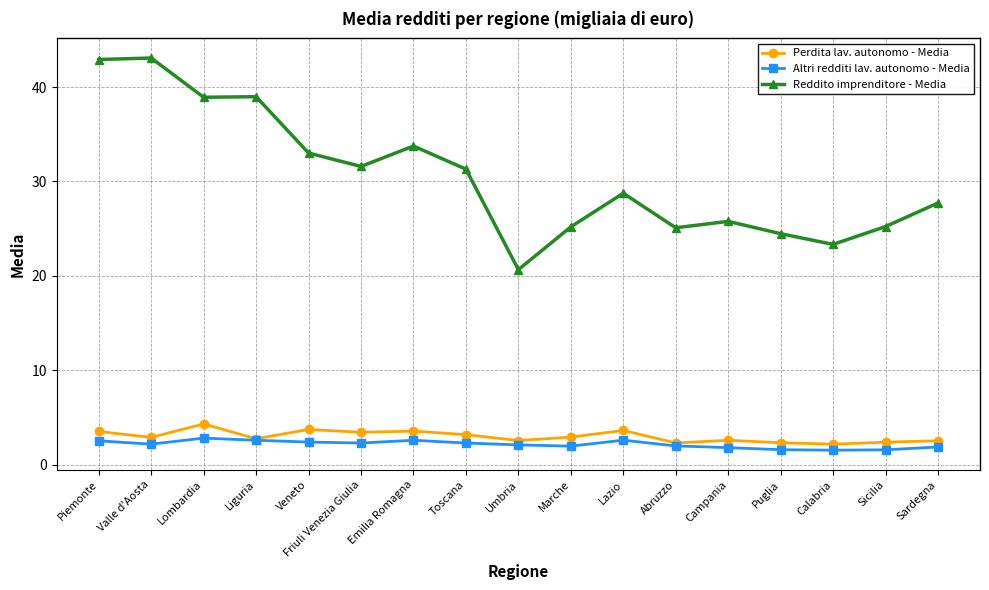

What is the smallest value displayed?

1.5